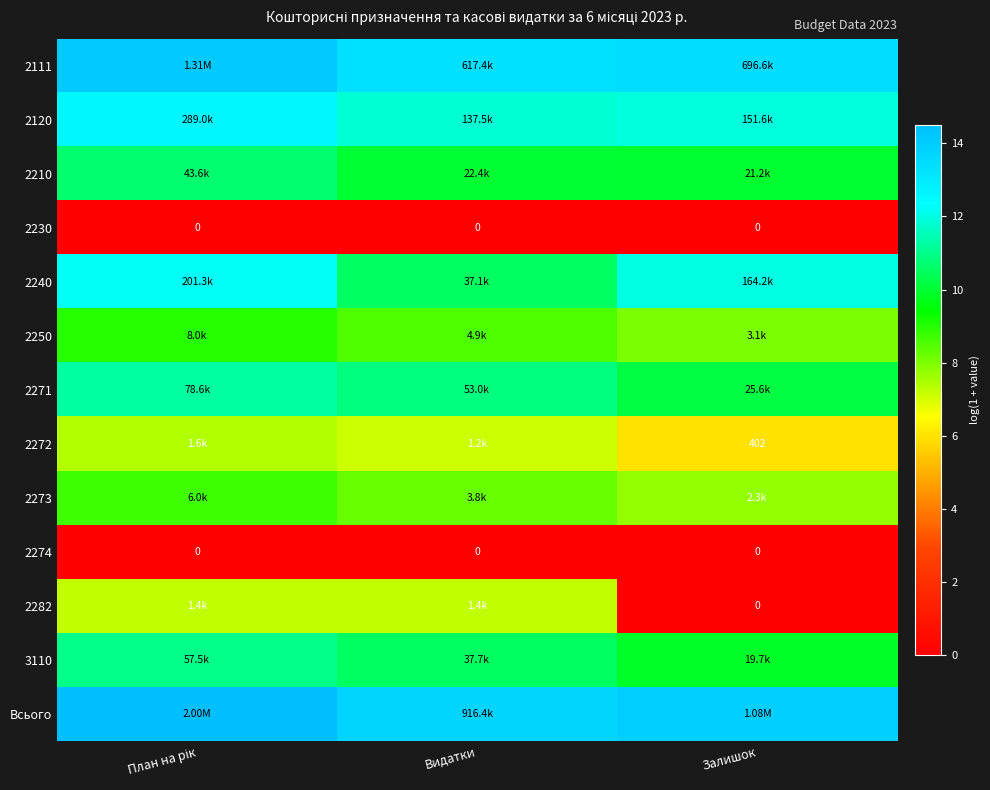

At which category does the chart reach its peak across all series?

План на рік